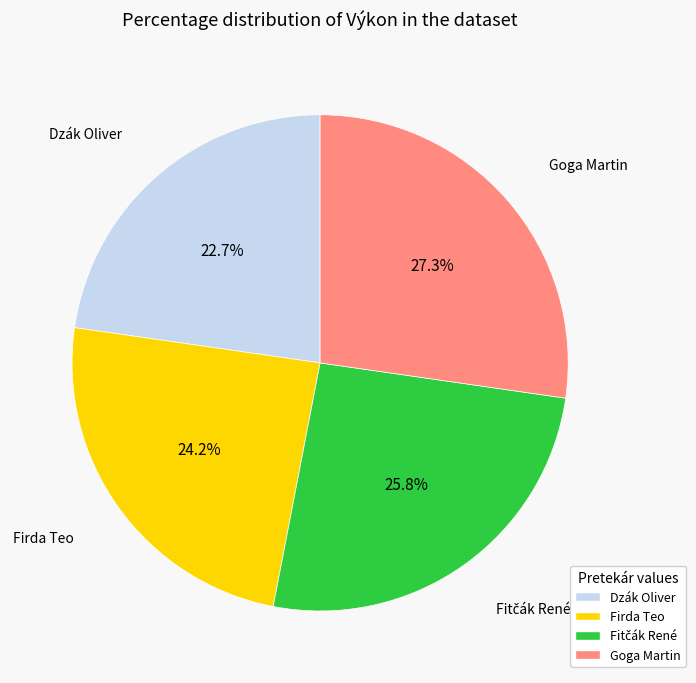

Is it true that Dzák Oliver is 23% of the pie?

True